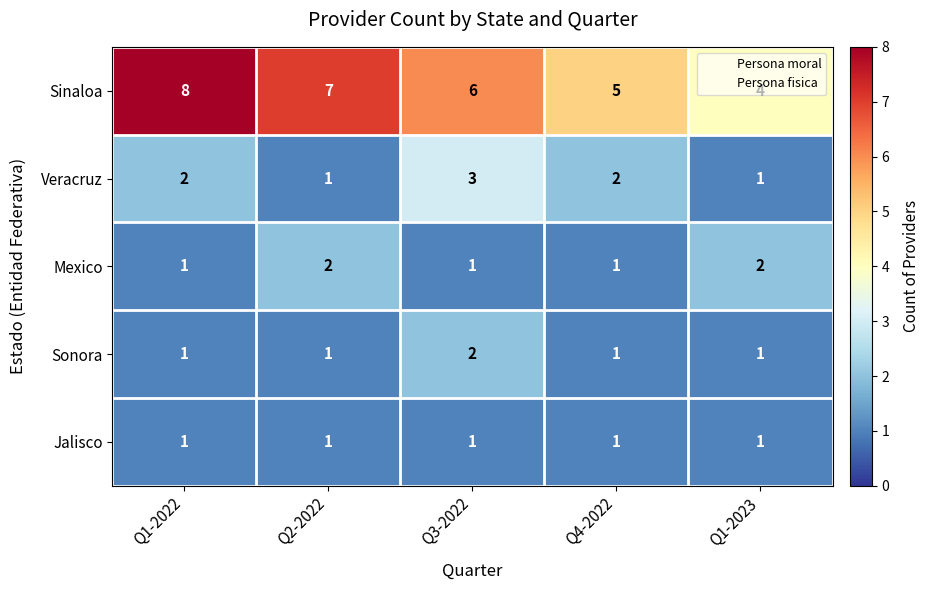

List the labels in order of Sinaloa value, largest first.

Q1-2022, Q2-2022, Q3-2022, Q4-2022, Q1-2023